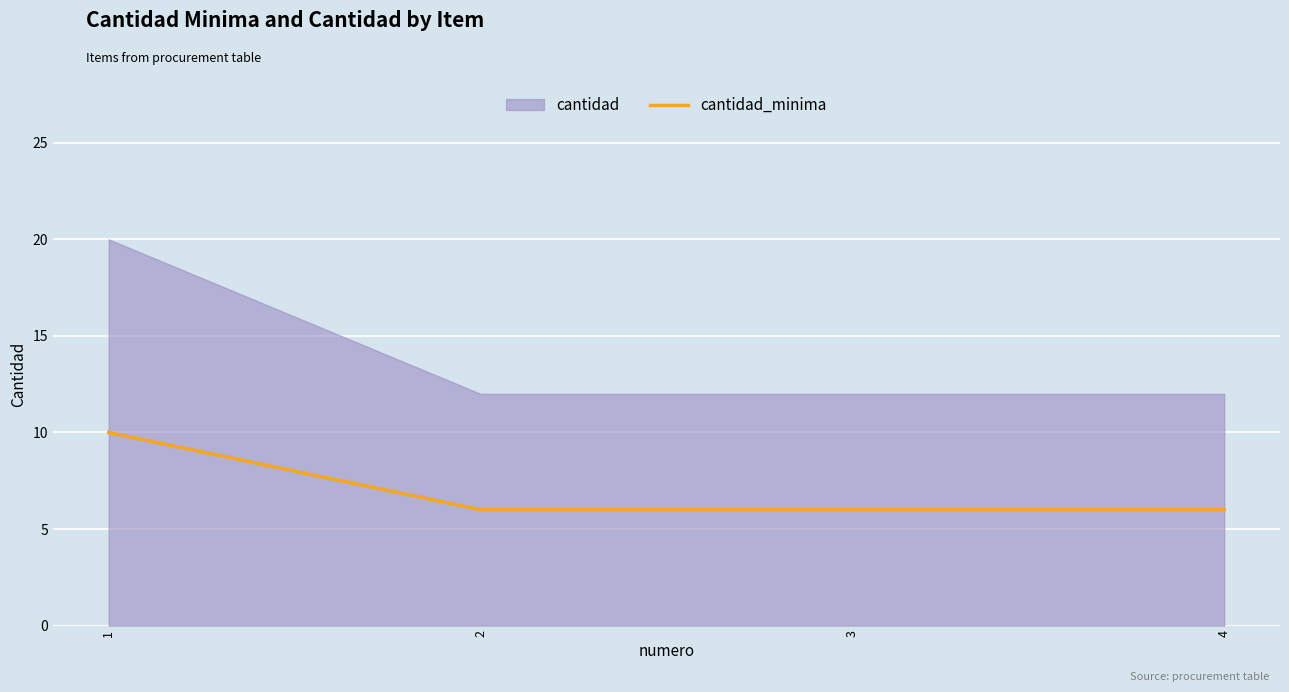

Which has a higher value, 4 or 3?

4